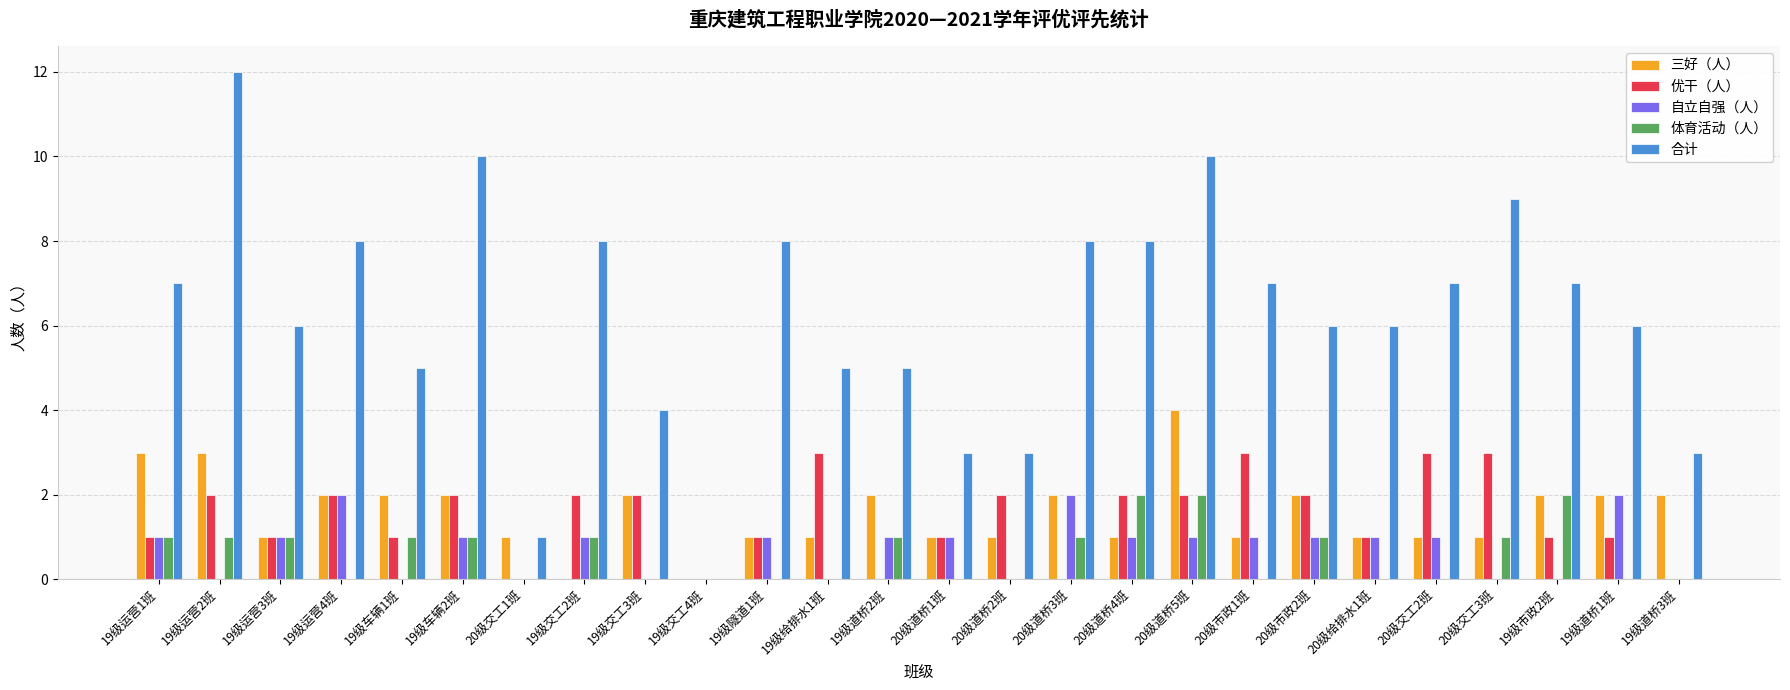

Which series changed the most between 19级运营2班 and 20级给排水1班?

合计